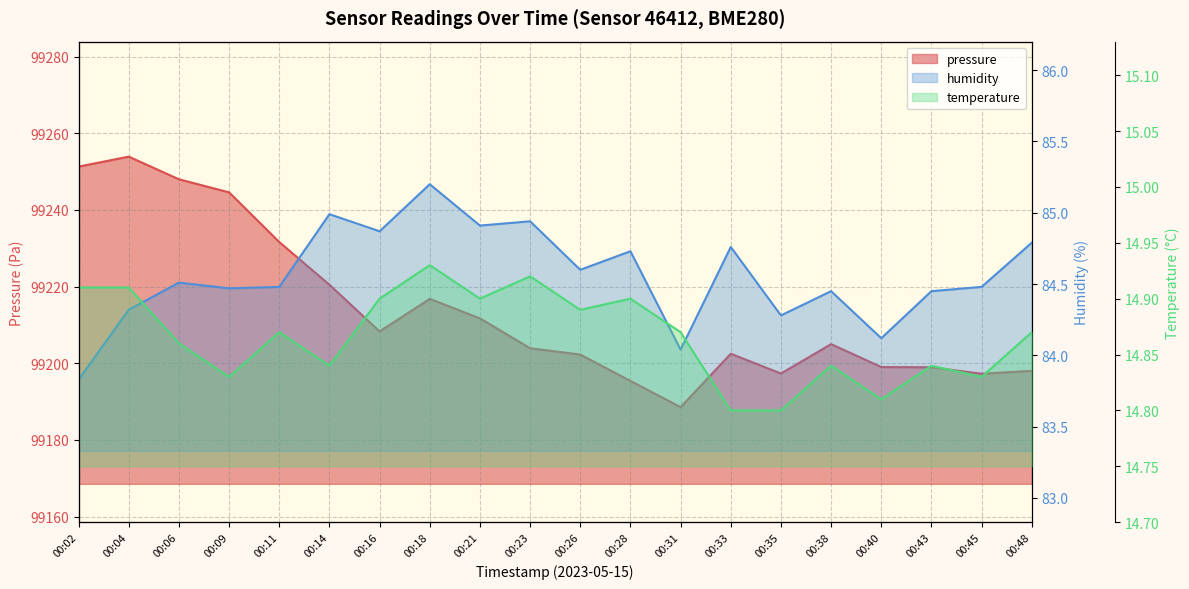

Which has a higher value, 00:02 or 00:45?

00:02